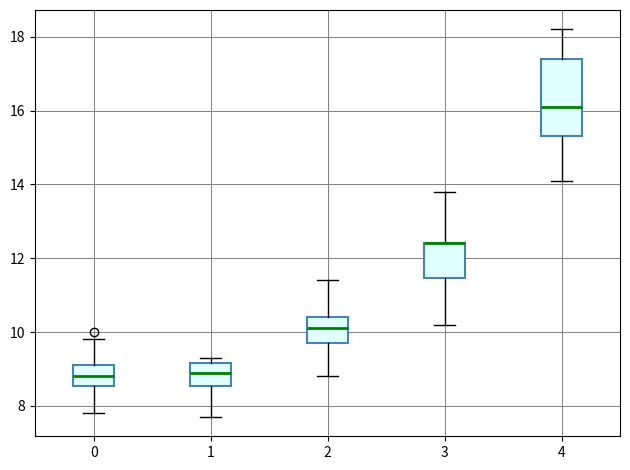

Reading left to right, transcribe this box plot: for each box, give where its median line is, the range the box spans, and where its two whiskers end, as read against the y-axis. The values are not printed on the chart, so give them approximately, as read against the axis.

0: median 8.8, box 8.6 to 9.2, whiskers 7.8 to 9.8
1: median 9.0, box 8.6 to 9.2, whiskers 7.8 to 9.4
2: median 10.2, box 9.8 to 10.4, whiskers 8.8 to 11.4
3: median 12.4 (drawn on the box's upper edge), box 11.4 to 12.4, whiskers 10.2 to 13.8
4: median 16.2, box 15.4 to 17.4, whiskers 14.2 to 18.2